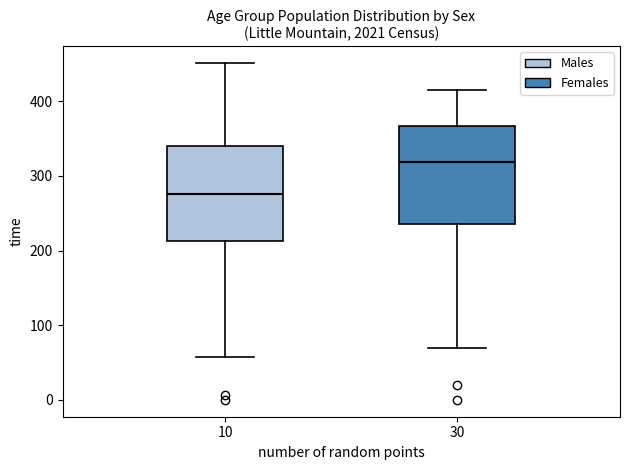

Reading left to right, transcribe this box plot: for each box, give where its median line is, the range the box spans, and where its two whiskers end, as read against the y-axis. The values are not printed on the chart, so give them approximately, as read against the axis.

10: median 280, box 210 to 340, whiskers 60 to 450
30: median 320, box 240 to 370, whiskers 70 to 420